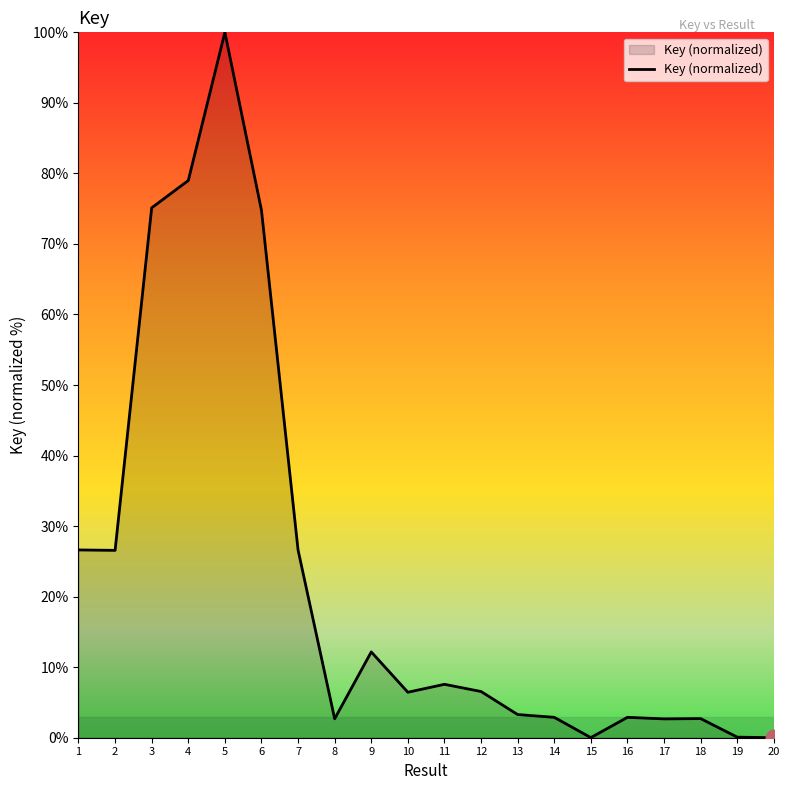

True or false: the data shows 74.8 at 6.

True